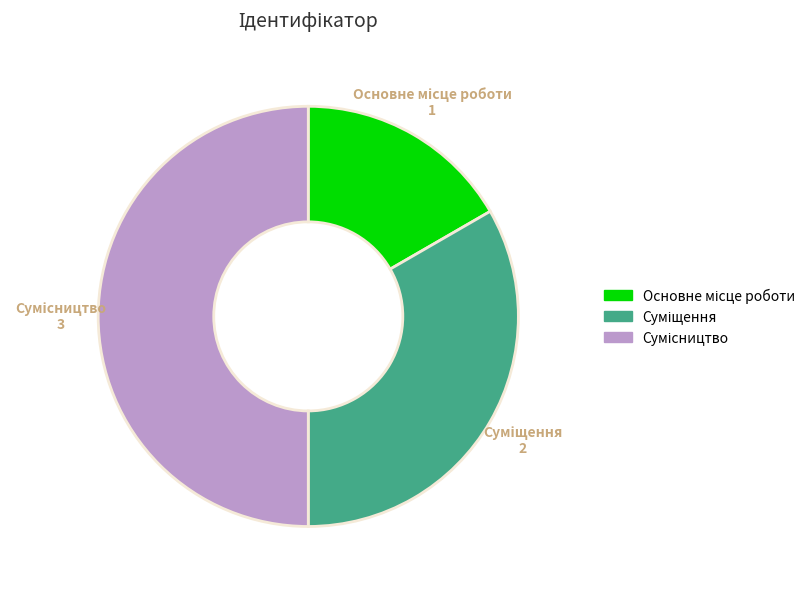

Does any single category account for the majority?

No